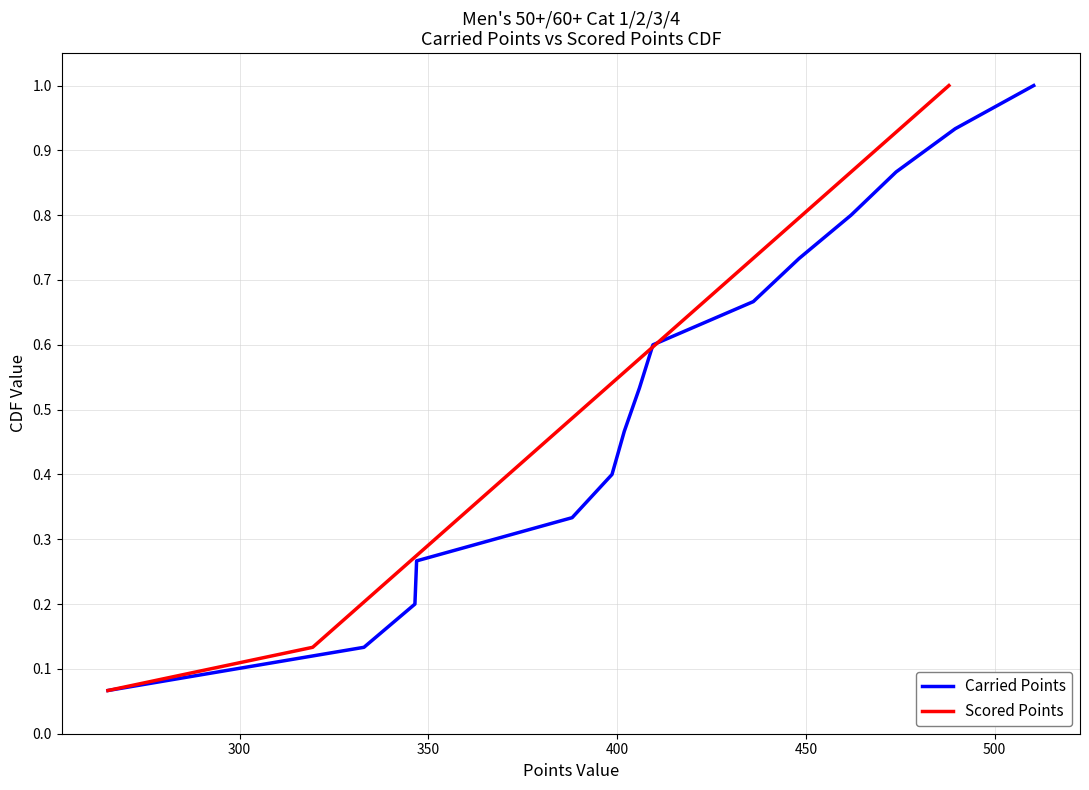

Which series has the widest spread of values?

Carried Points